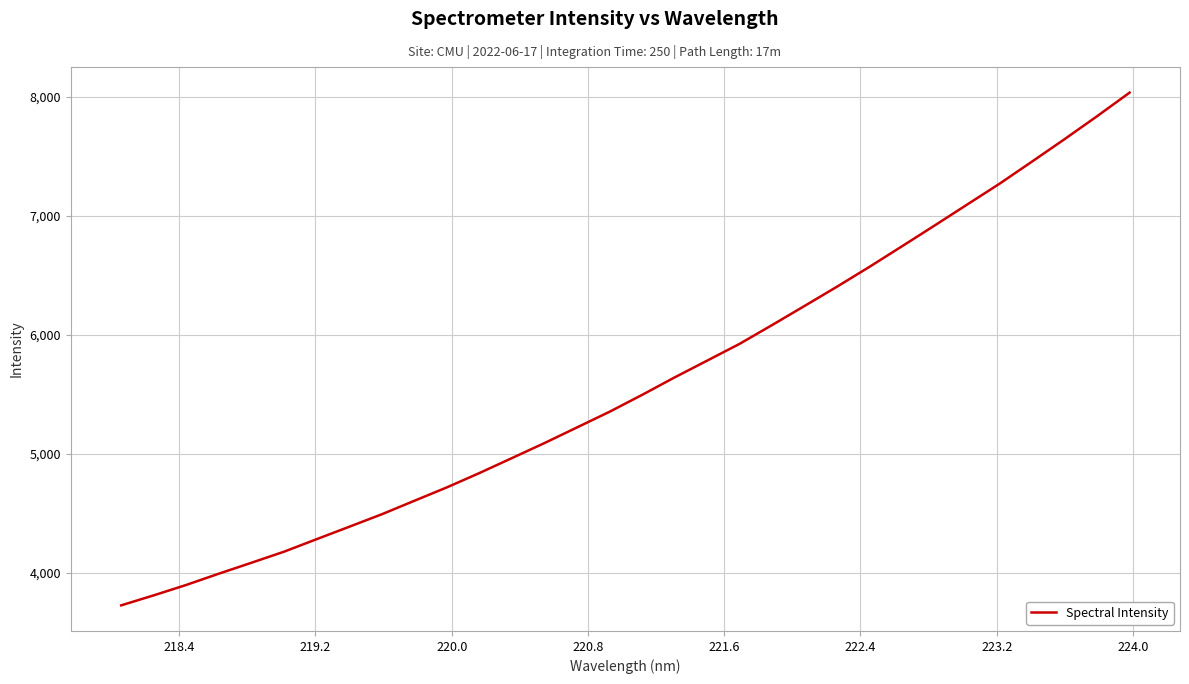

Does the chart have visible grid lines?

Yes